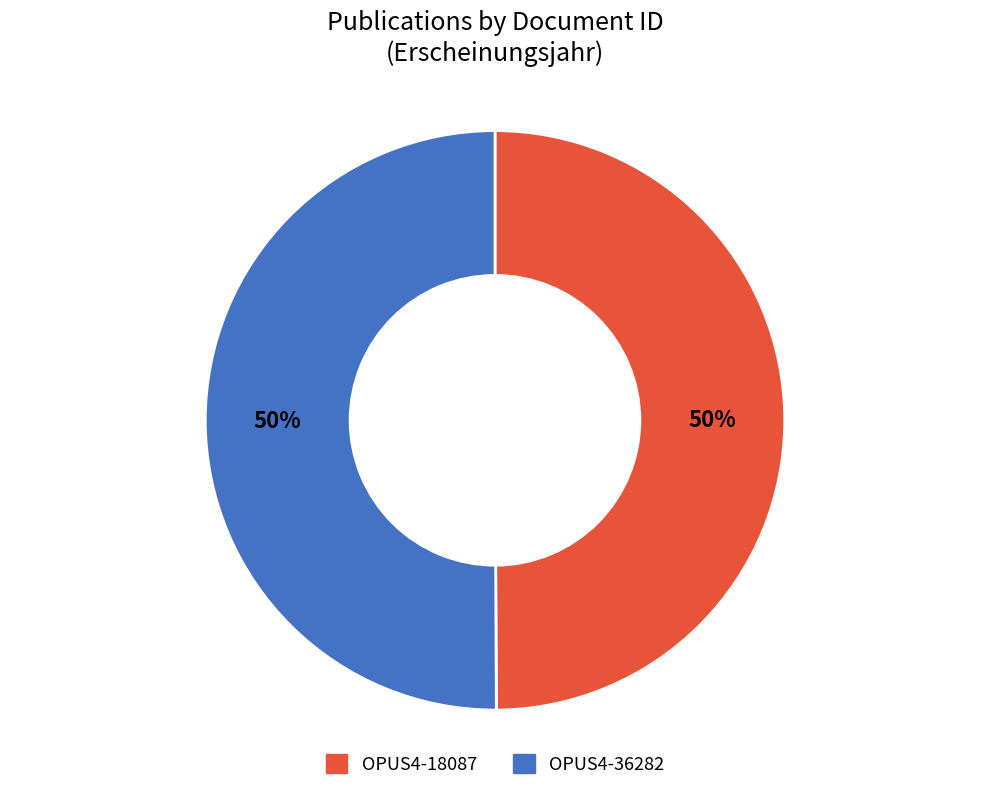

Is it true that OPUS4-18087 is 50% of the pie?

True